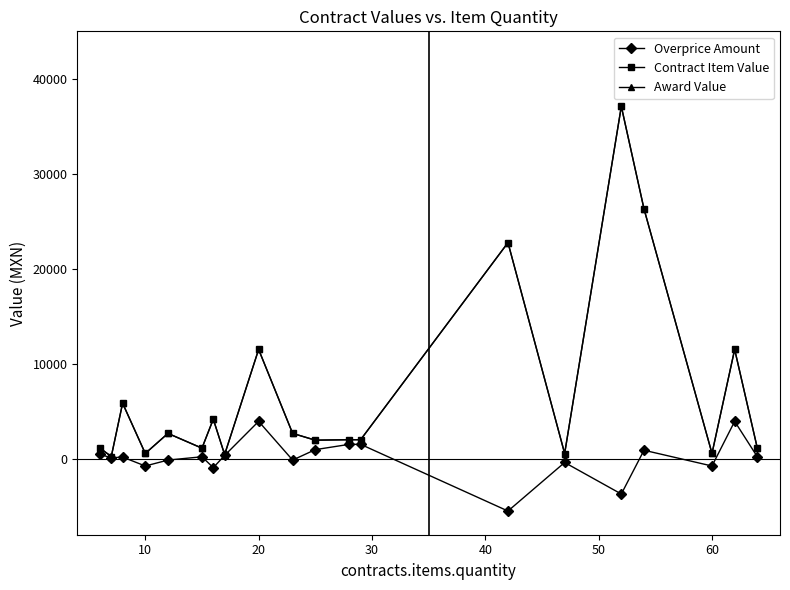

Is this an area chart (filled region under the line)?

No